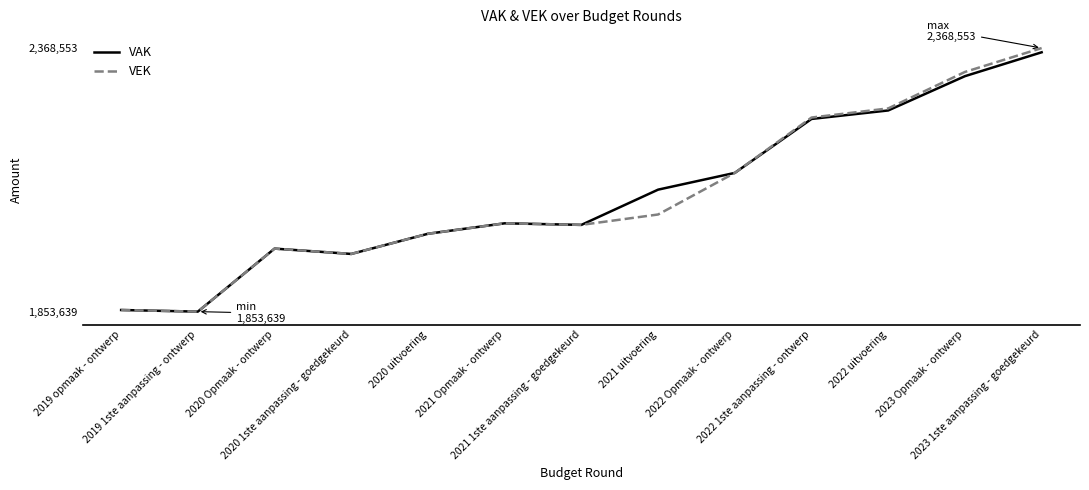

What is the maximum value for VEK?

2368553